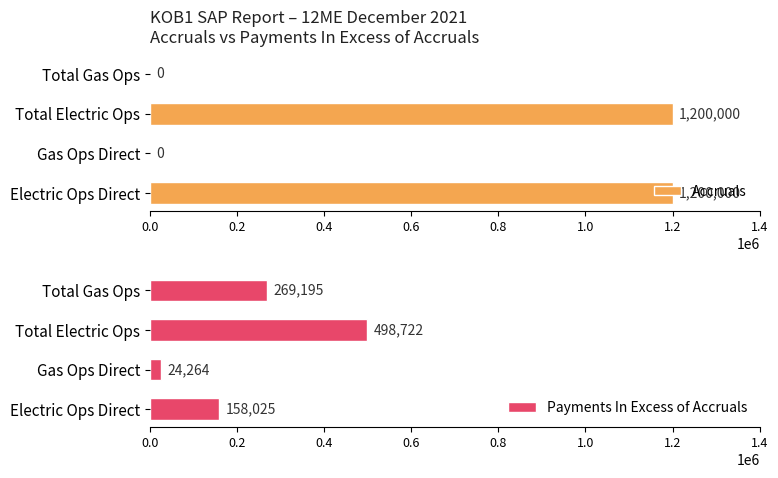

Reading left to right, extract all data points from this chart.

Accruals: 1200000.0	0.0	1200000.0	0.0
Payments In Excess of Accruals: 158025.2	24263.7	498721.7	269195.0